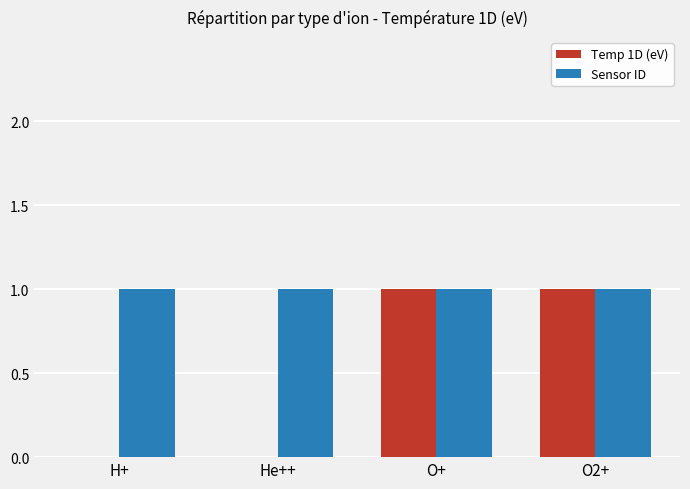

Reading left to right, list all the values displayed in this chart.

Temp 1D (eV): 0	0	1	1
Sensor ID: 1	1	1	1